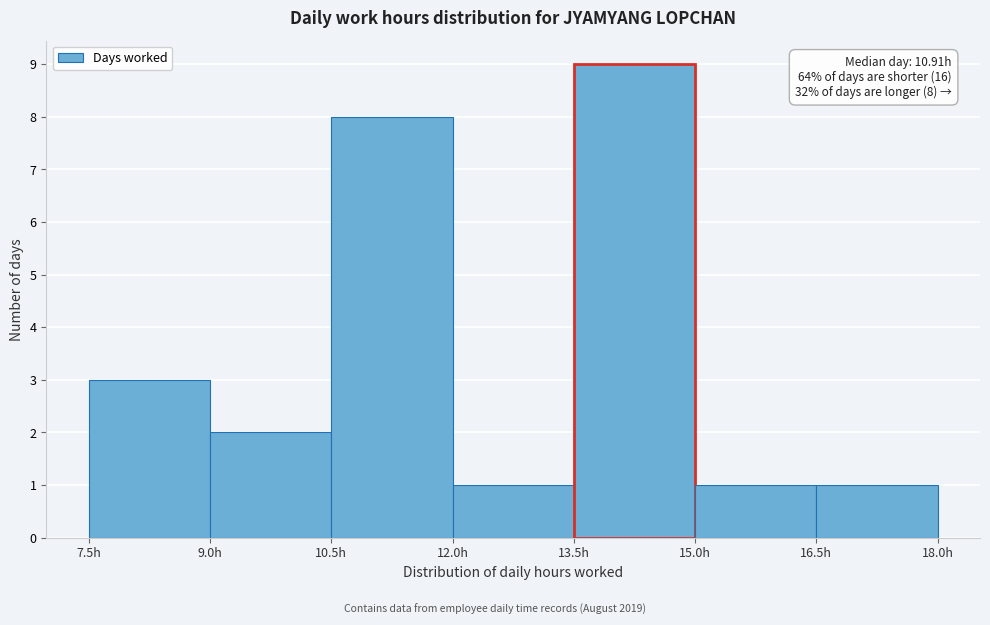

Over which range of the x-axis is the bar tallest?

13.5 to 15.0